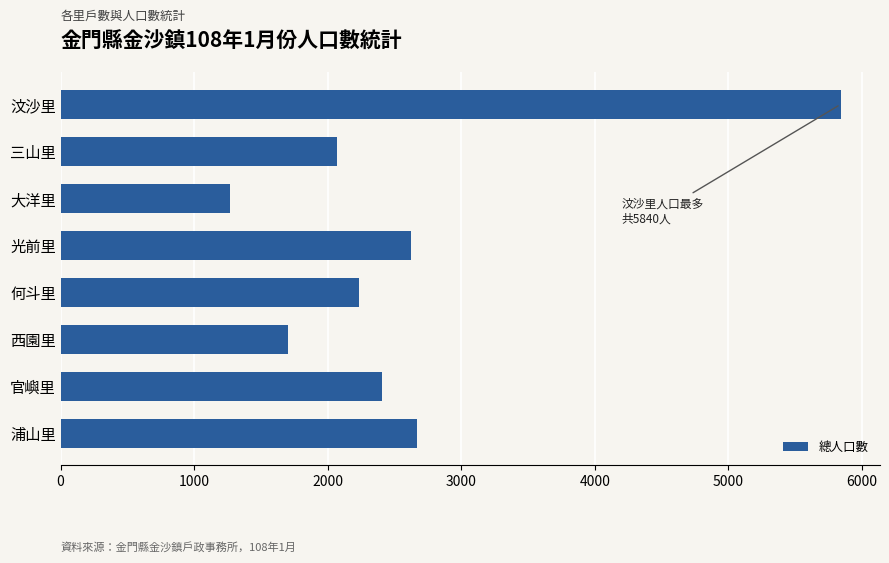

Reading bottom to top, what are all the values shown in this chart?

浦山里=2668	官嶼里=2409	西園里=1701	何斗里=2235	光前里=2622	大洋里=1266	三山里=2073	汶沙里=5840